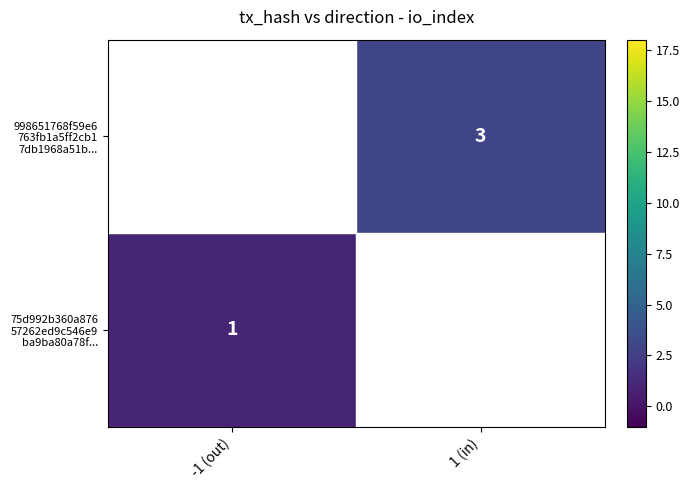

The value of 75d992b360a876 57262ed9c546e9 ba9ba80a78f... at -1 (out) is 1. True or false?

True